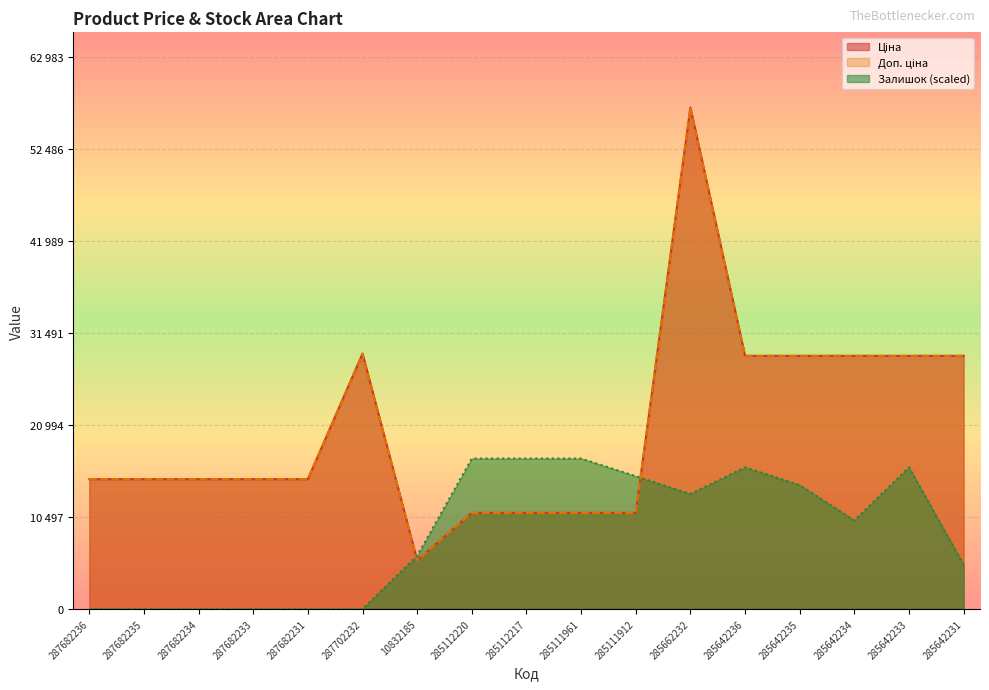

What is the total value across all series at 287682233?

29635.2